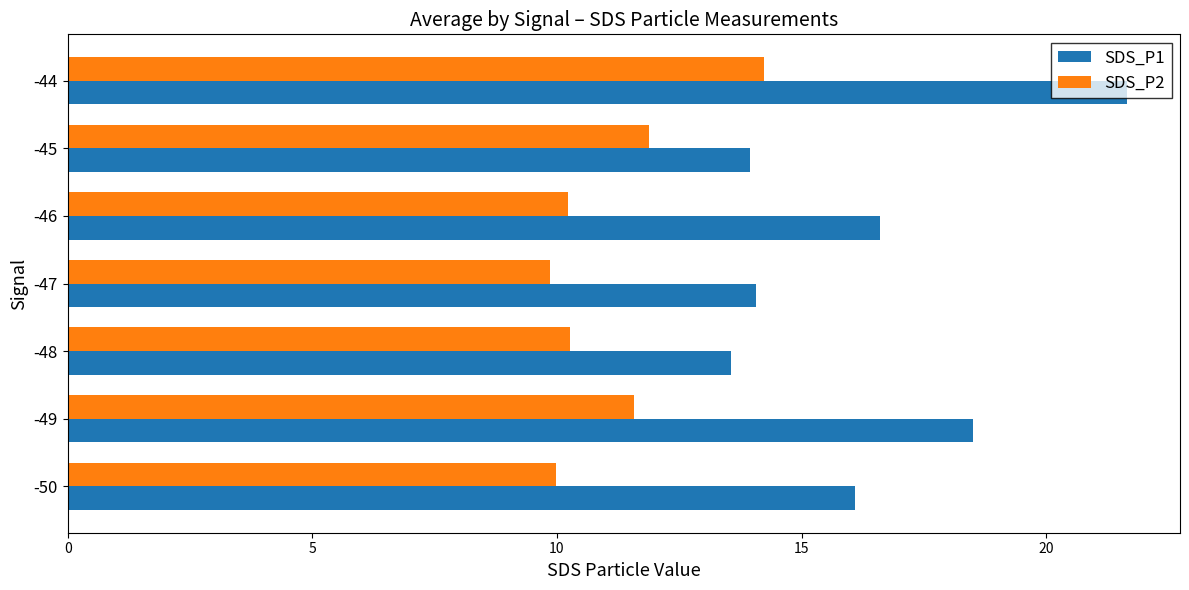

Which series has the largest total across all categories?

SDS_P1